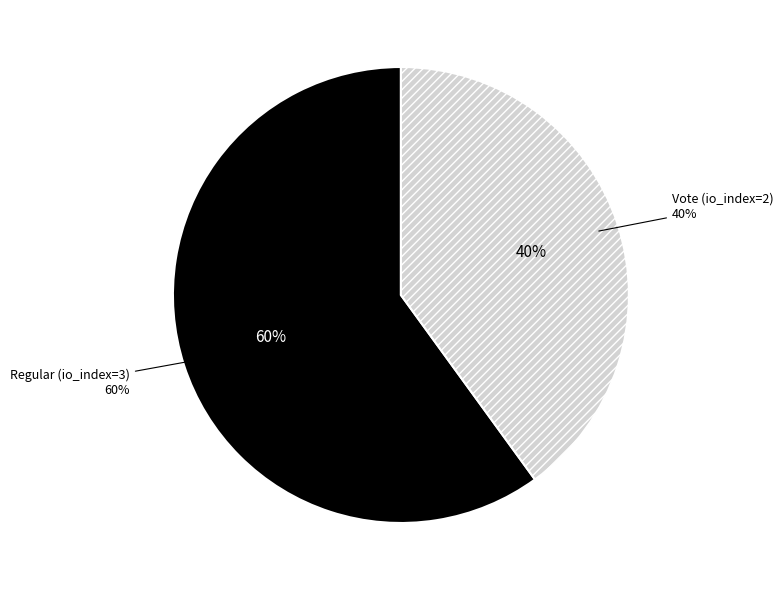

The Vote (io_index=2) slice represents 32% of the pie. True or false?

False